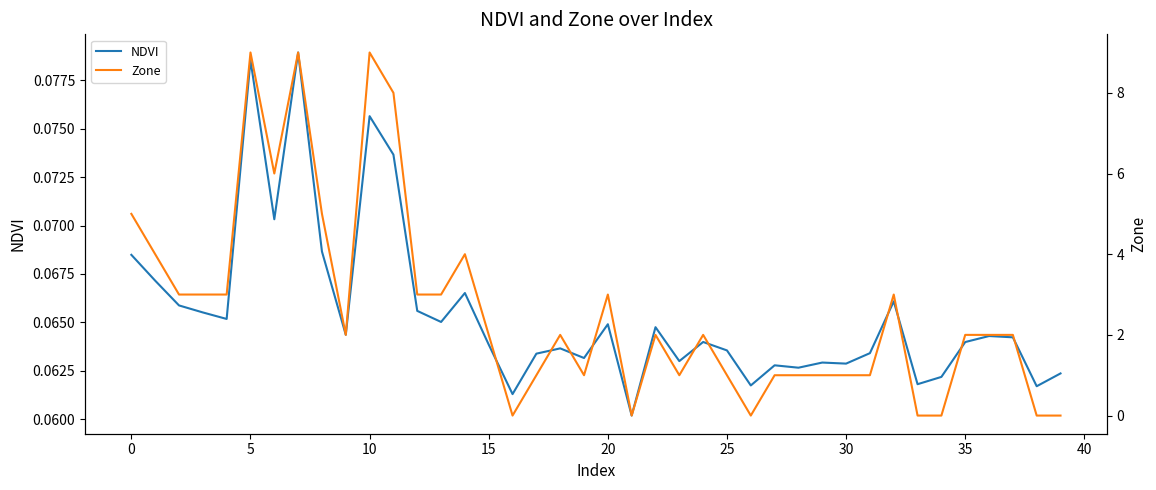

What are all the series names shown in the legend?

NDVI, Zone